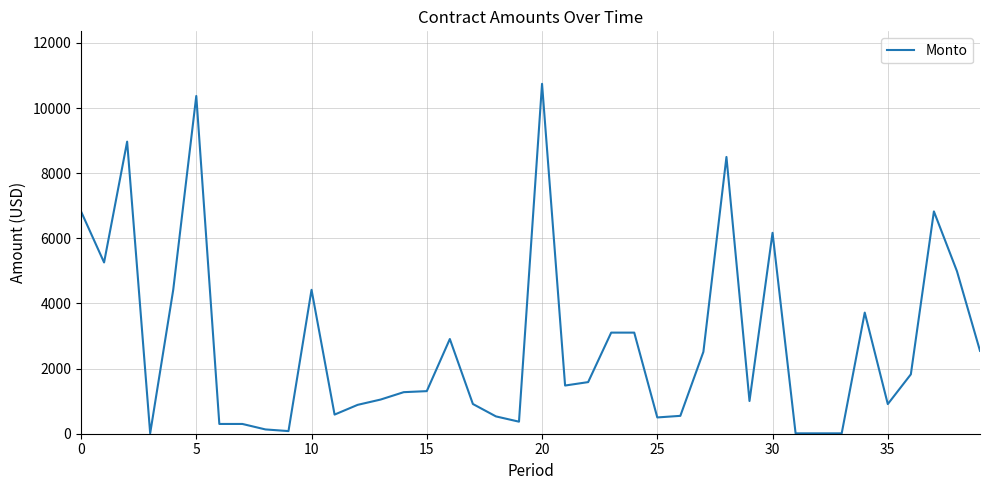

Count the number of categories in the chart.

40